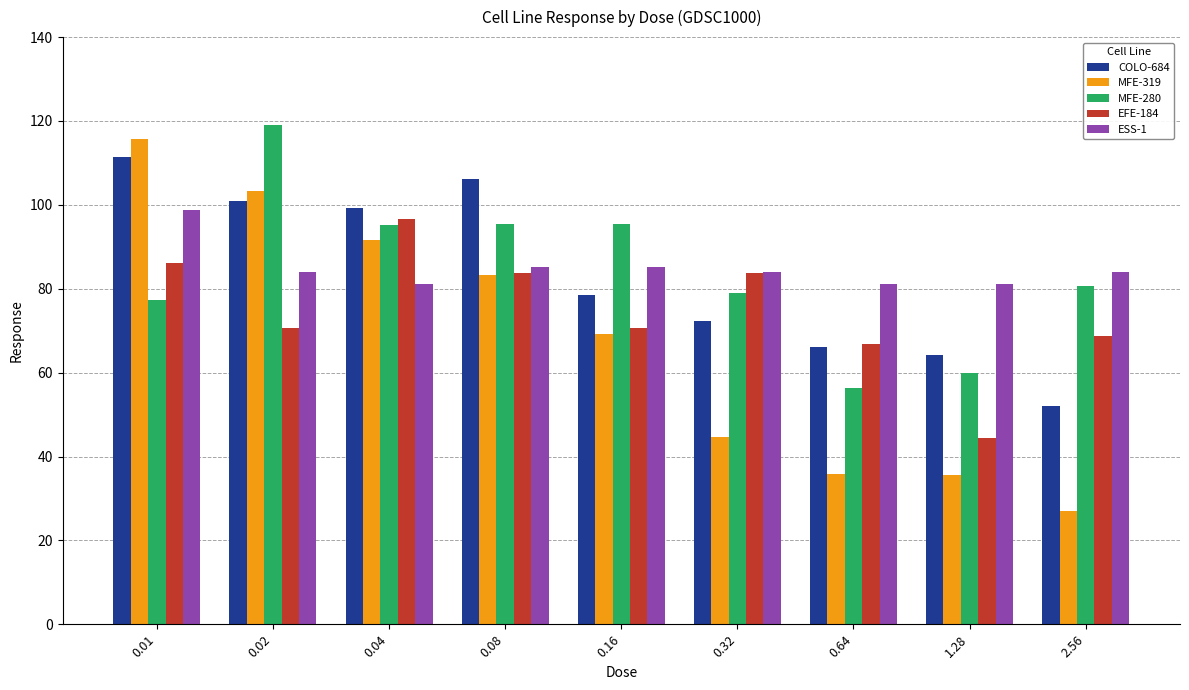

Where does the MFE-319 series first go above 69?

0.01